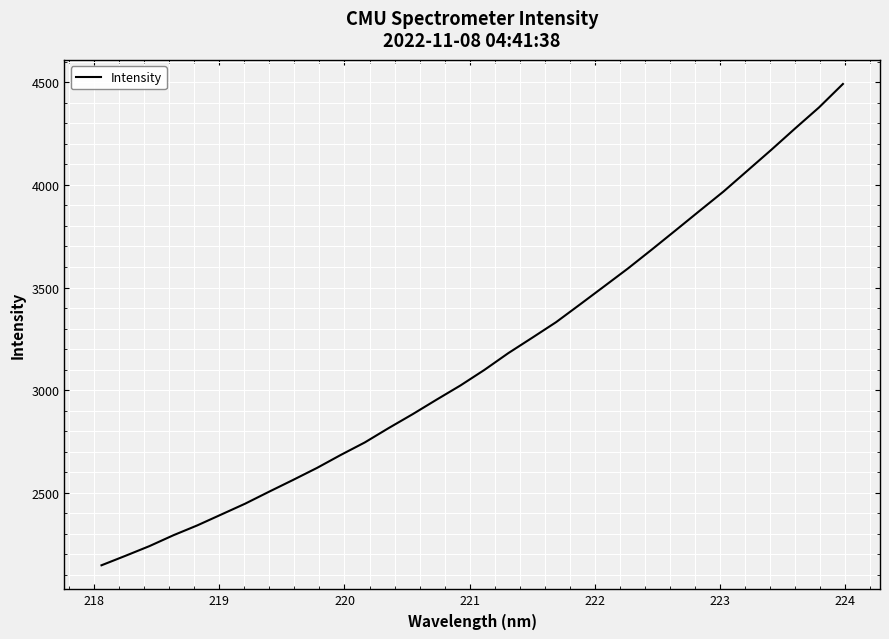

What is the difference between the maximum and minimum values?

2346.3